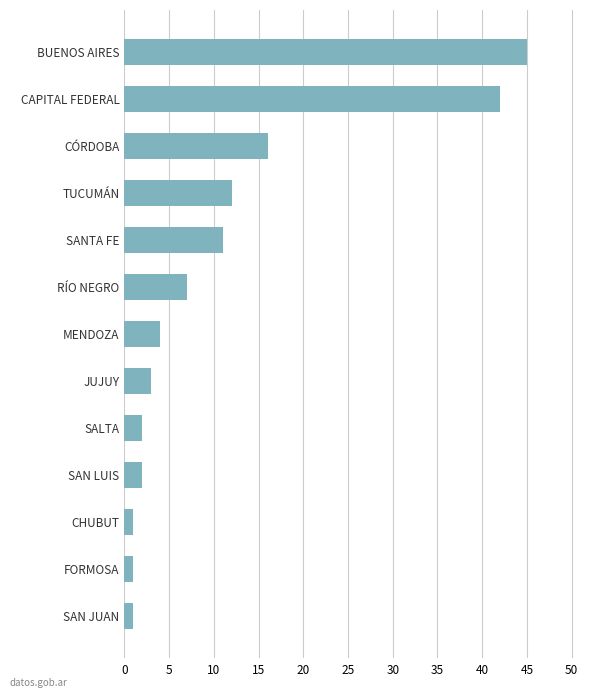

Between CHUBUT and SANTA FE, which is larger?

SANTA FE